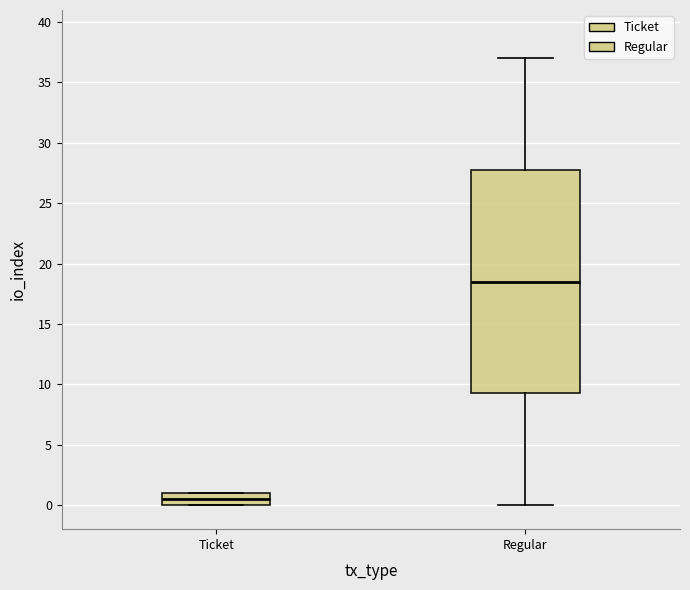

Which box's median line is the lowest?

Ticket